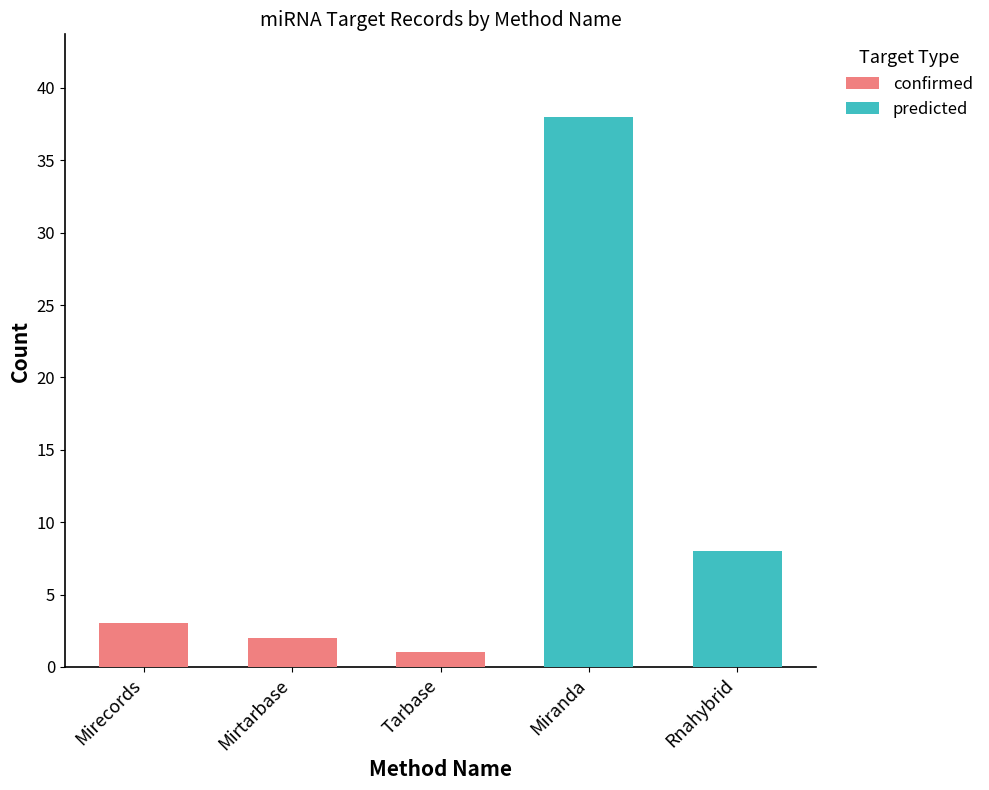

Reading left to right, what are the values for confirmed?

Mirecords=3	Mirtarbase=2	Tarbase=1	Miranda=0	Rnahybrid=0